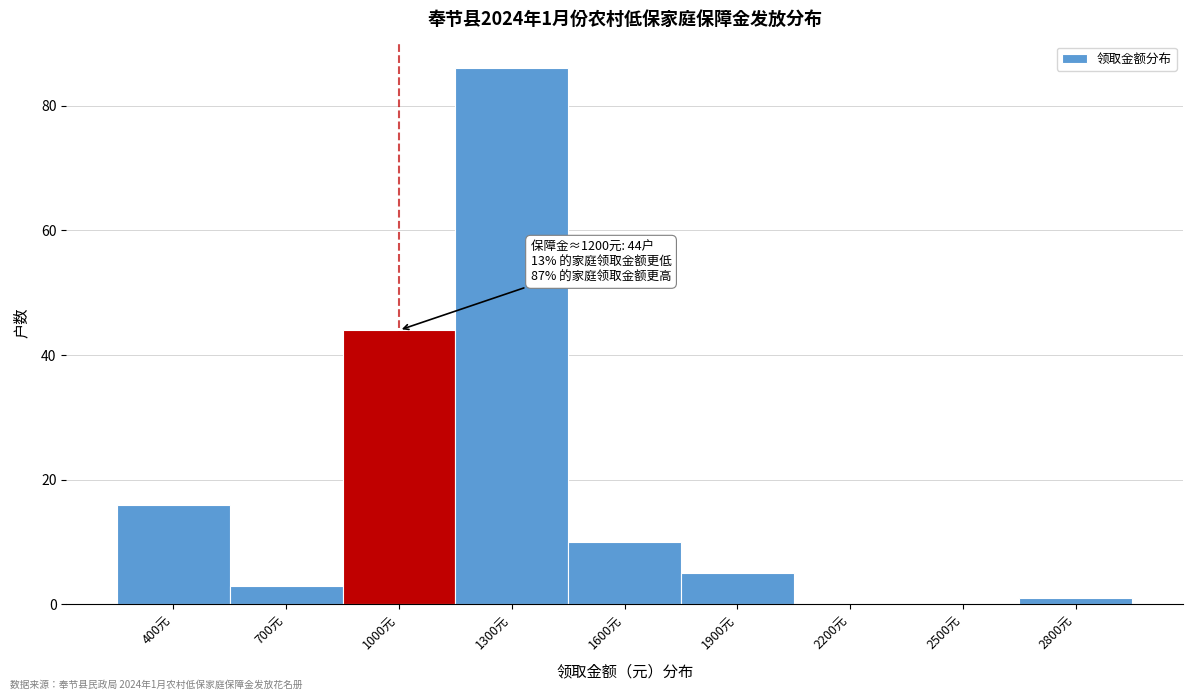

Reading left to right, list all the values displayed in this chart.

400元=16	700元=3	1000元=44	1300元=86	1600元=10	1900元=5	2200元=0	2500元=0	2800元=1